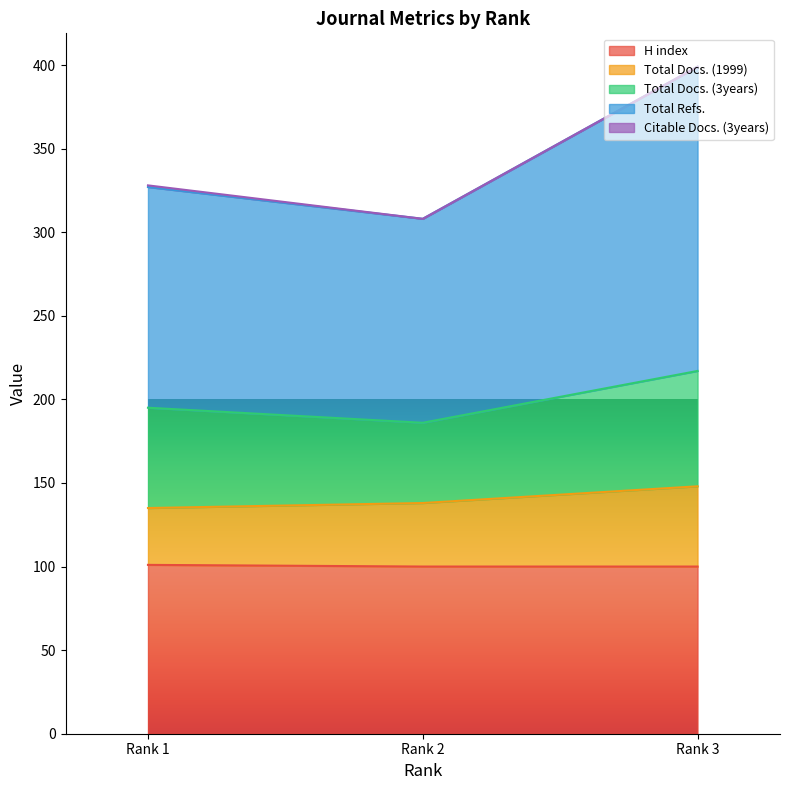

What is the maximum value for Total Docs. (1999)?

148